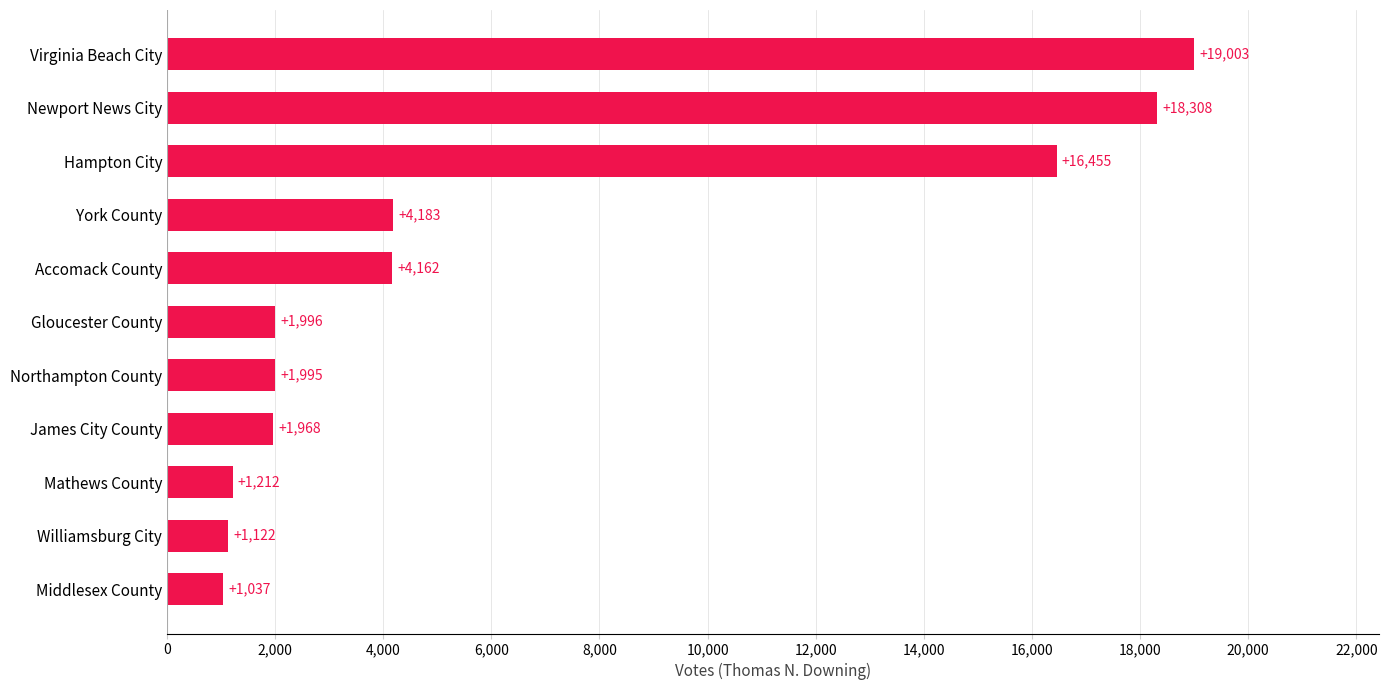

At which label is the value closest to 10020?

York County